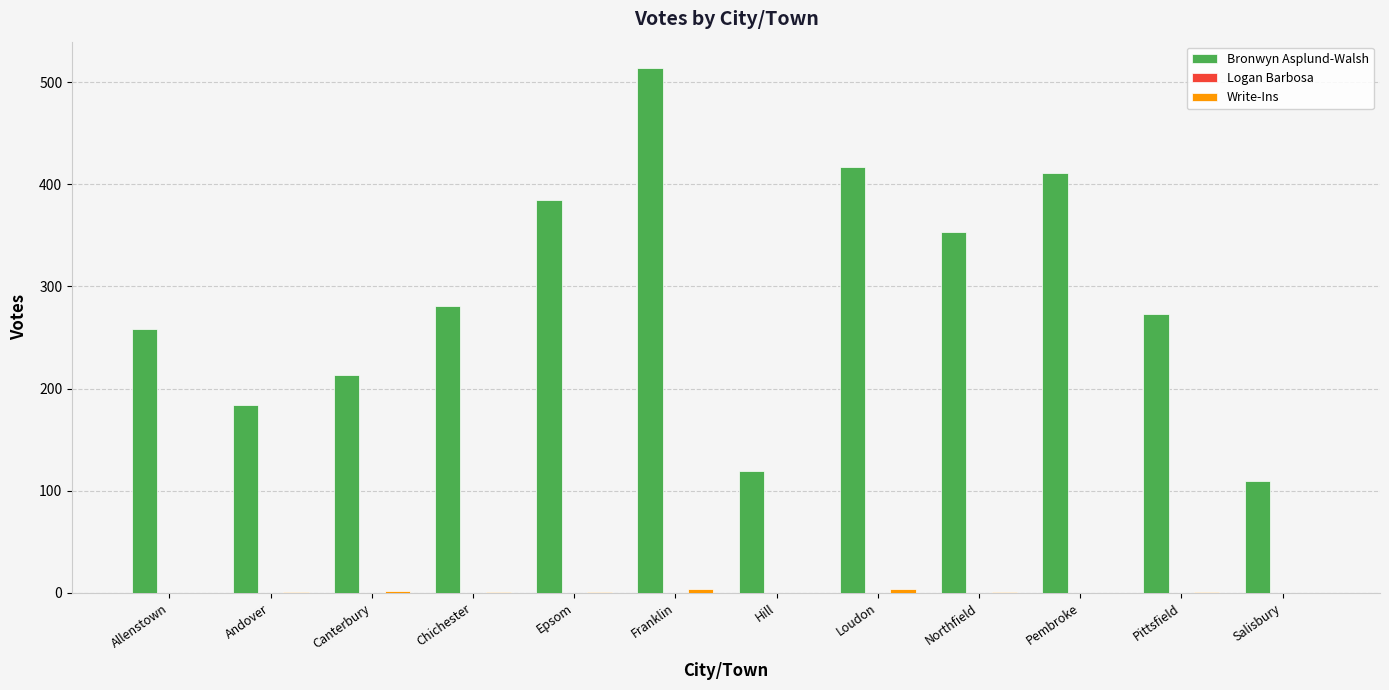

What is the greatest value displayed?

514